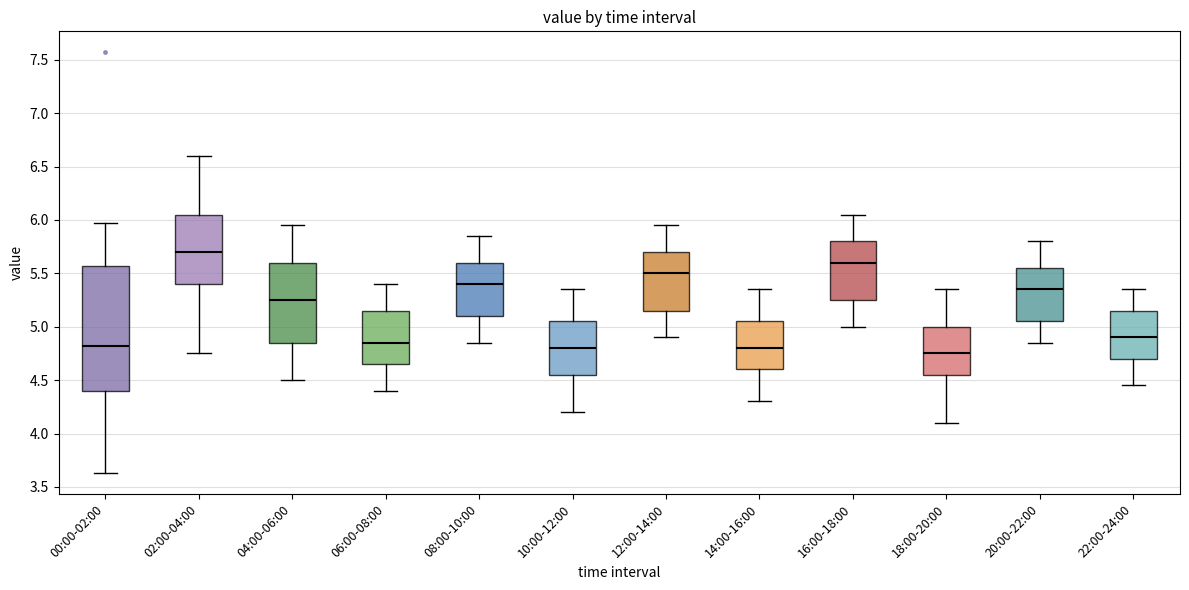

Which box's median line is the highest?

02:00-04:00